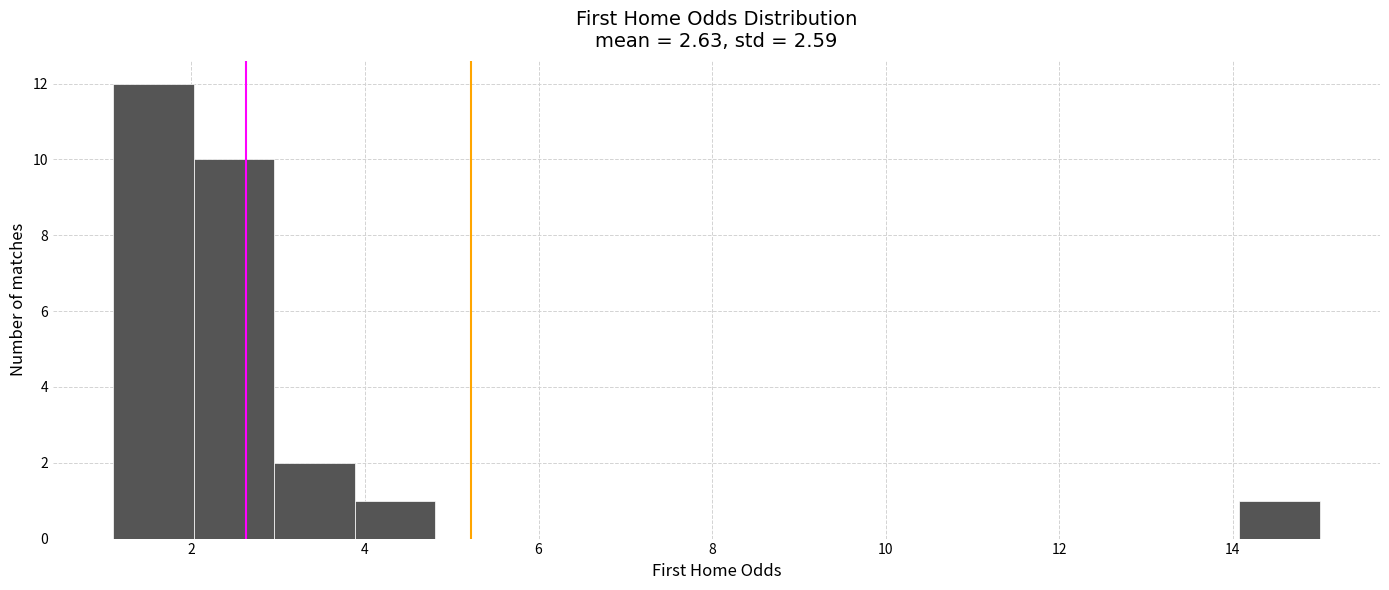

Reading left to right, transcribe this chart: for each bar, give the range it covers on the x-axis and its height. Neither the bar edges nor the heights are printed on the chart, so give them approximately, as read against the axes.

1.2 to 2.0: 12
2.0 to 3.0: 10
3.0 to 3.8: 2
3.8 to 4.8: 1
4.8 to 5.8: 0
5.8 to 6.6: 0
6.6 to 7.6: 0
7.6 to 8.6: 0
8.6 to 9.4: 0
9.4 to 10.4: 0
10.4 to 11.2: 0
11.2 to 12.2: 0
12.2 to 13.2: 0
13.2 to 14.0: 0
14.0 to 15.0: 1